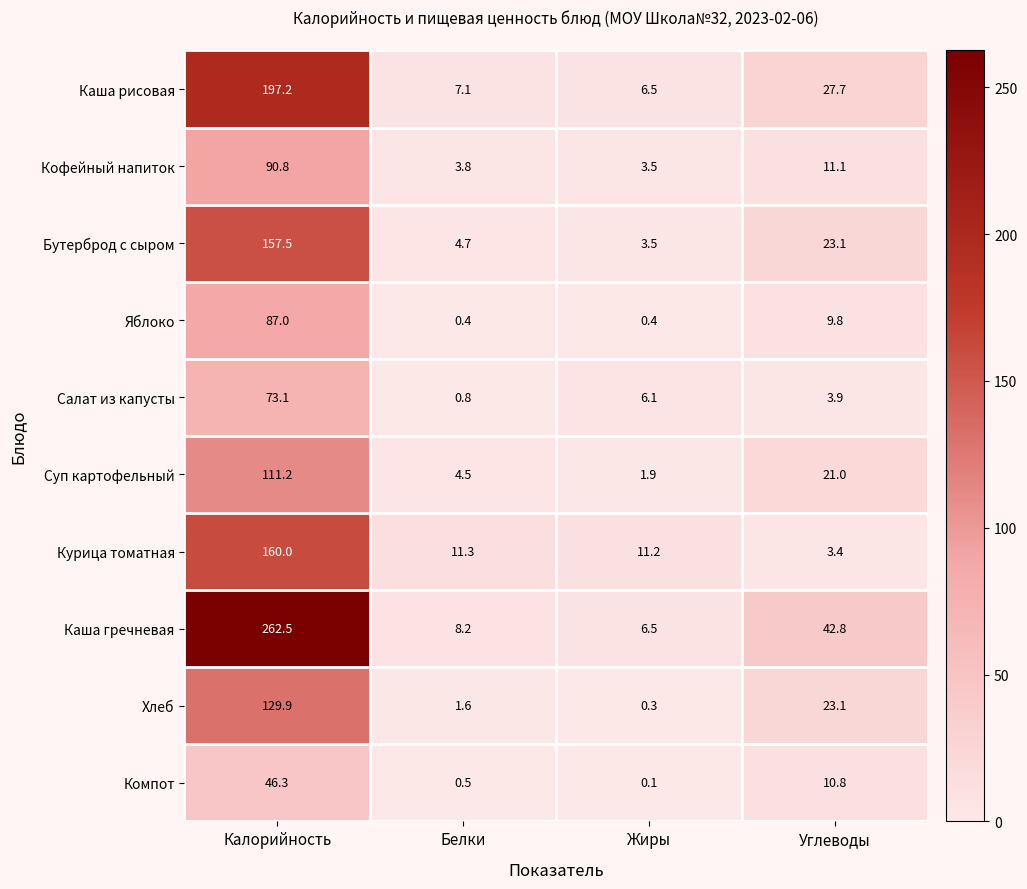

What is the difference between the Салат из капусты values at Углеводы and Белки?

3.1